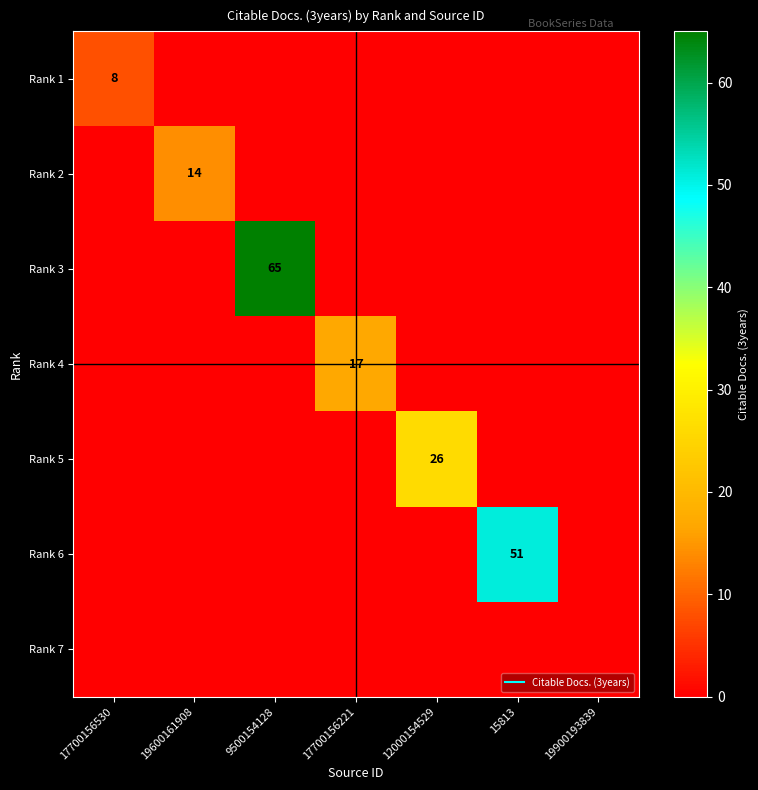

Which category has the lowest value across all series?

19600161908